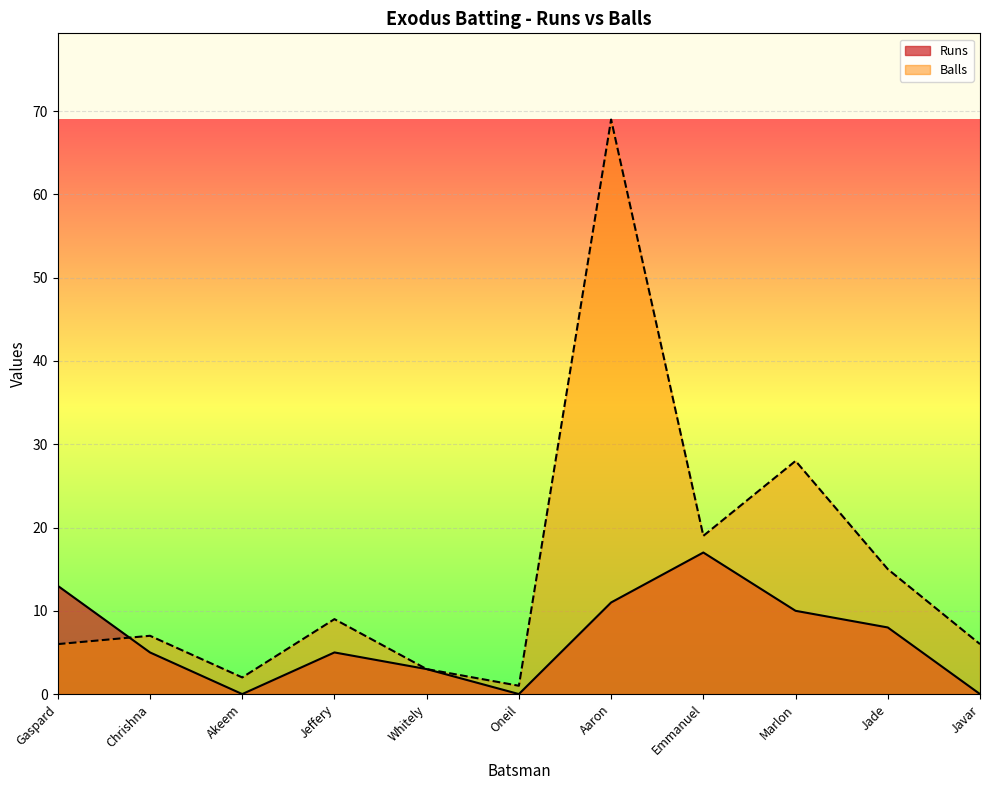

Reading left to right, extract all data points from this chart.

Runs: Gaspard=13	Chrishna=5	Akeem=0	Jeffery=5	Whitely=3	Oneil=0	Aaron=11	Emmanuel=17	Marlon=10	Jade=8	Javar=0
Balls: Gaspard=6	Chrishna=7	Akeem=2	Jeffery=9	Whitely=3	Oneil=1	Aaron=69	Emmanuel=19	Marlon=28	Jade=15	Javar=6